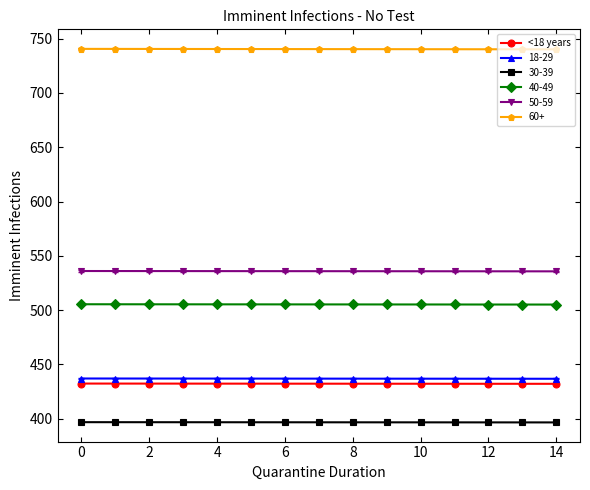

What is the smallest value displayed?

396.7